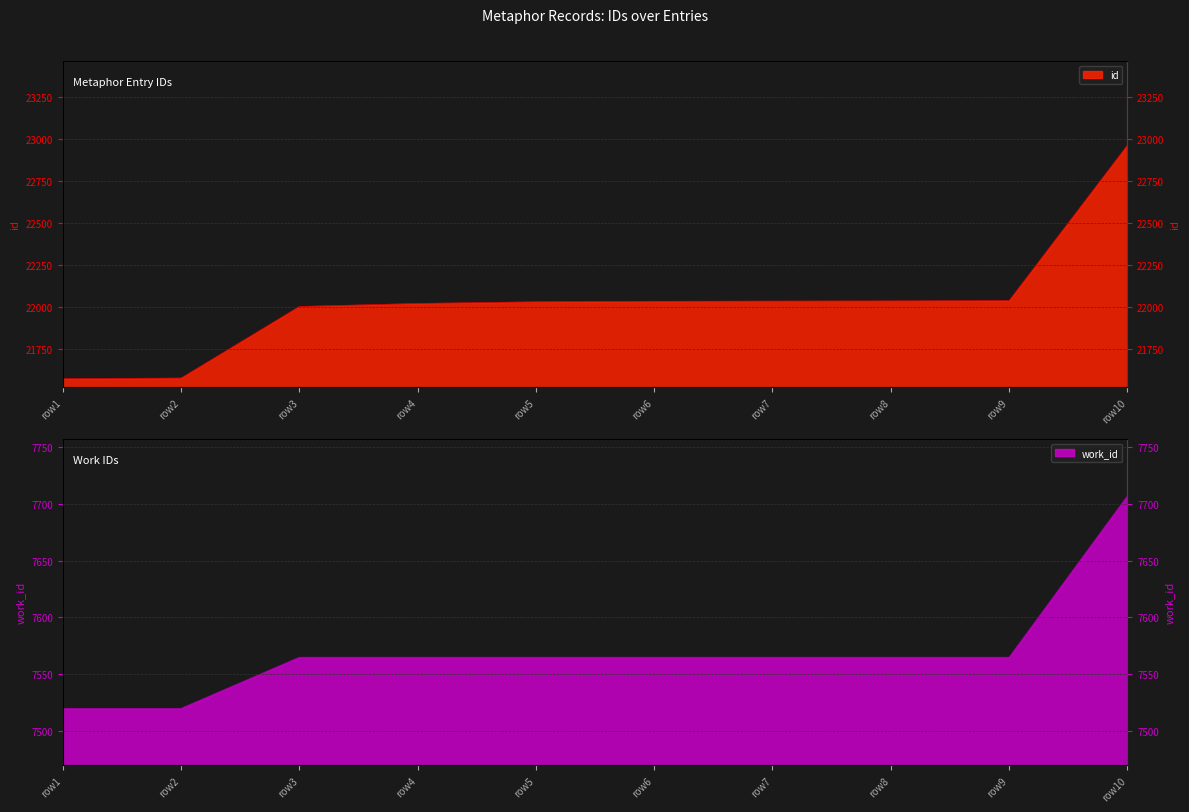

What is the value of the 3rd point from the left?

22003